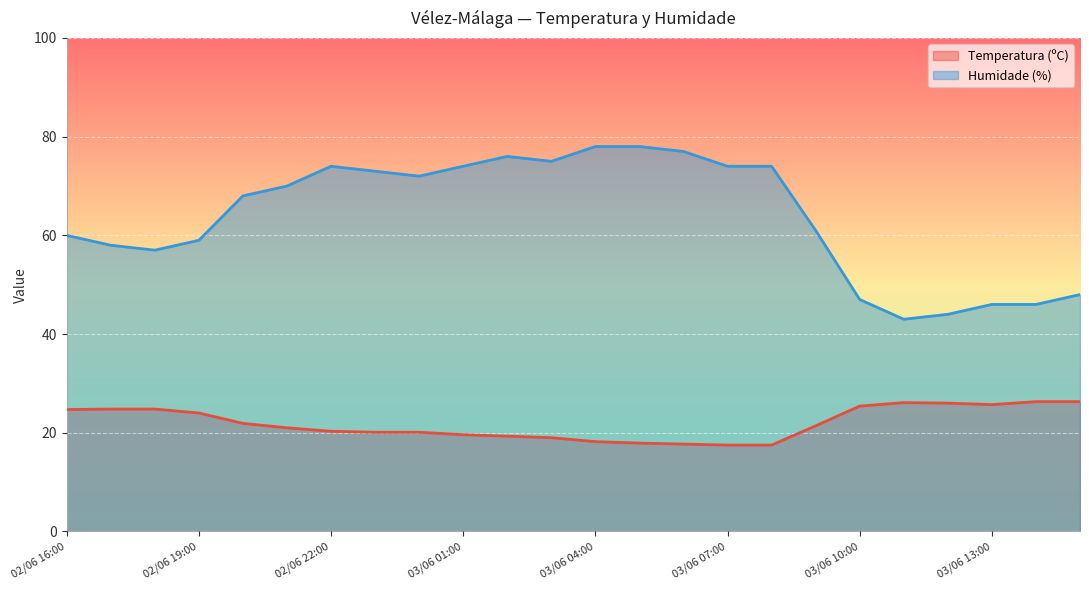

Which label corresponds to the largest value in the chart?

03/06 05:00